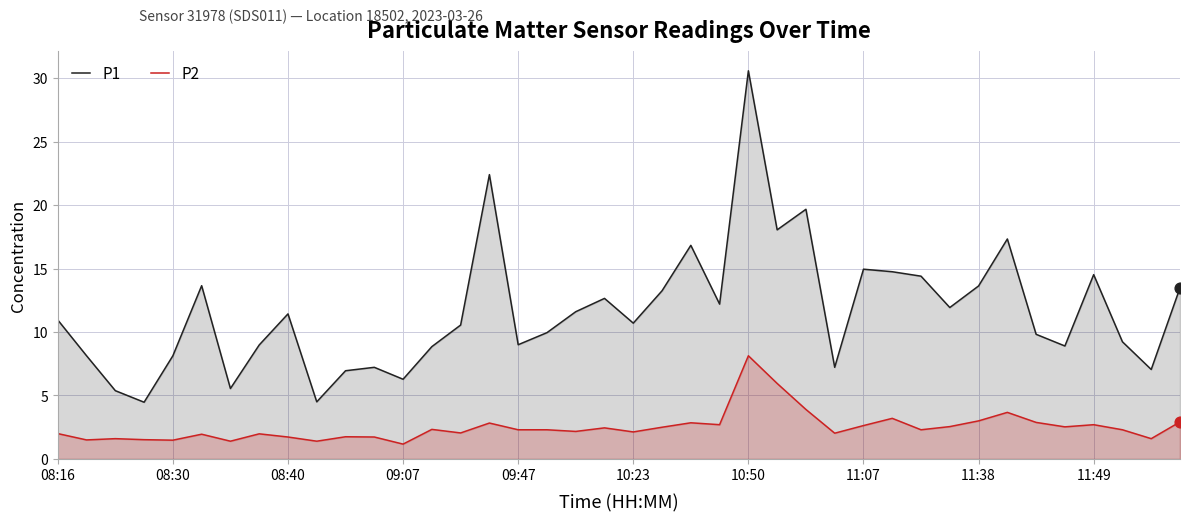

What are all the series names shown in the legend?

P1, P2